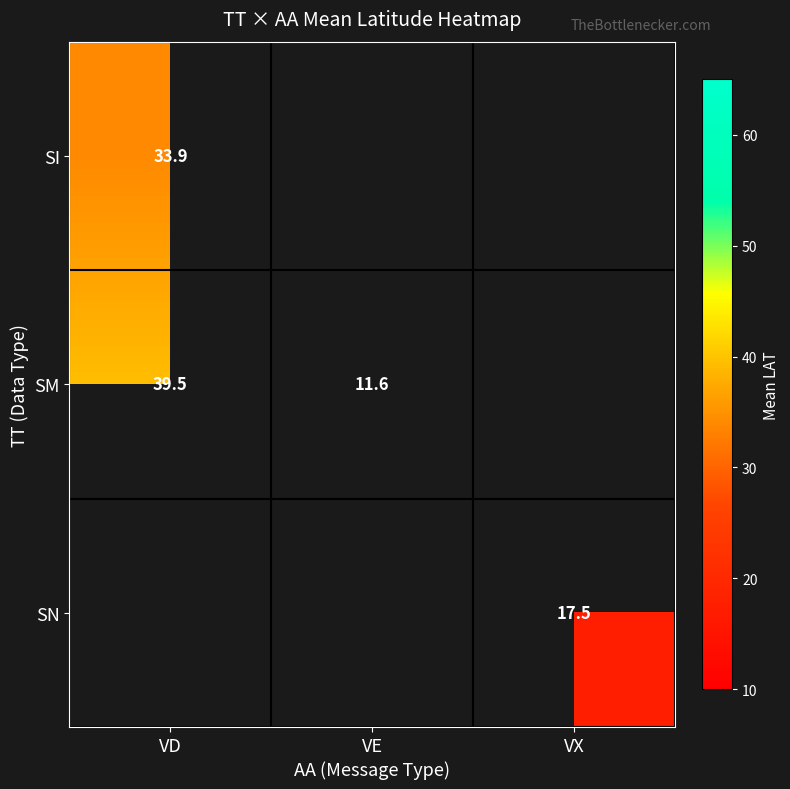

What is the sum of the SM values at VE and VD?

51.1